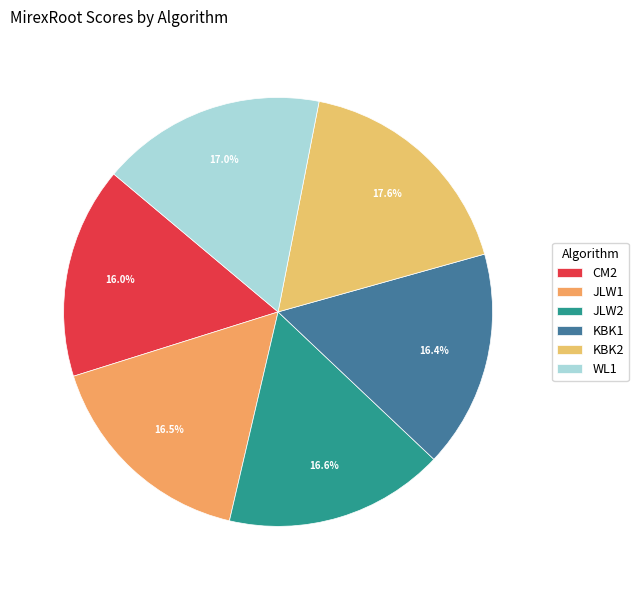

Between WL1 and CM2, which is larger?

WL1